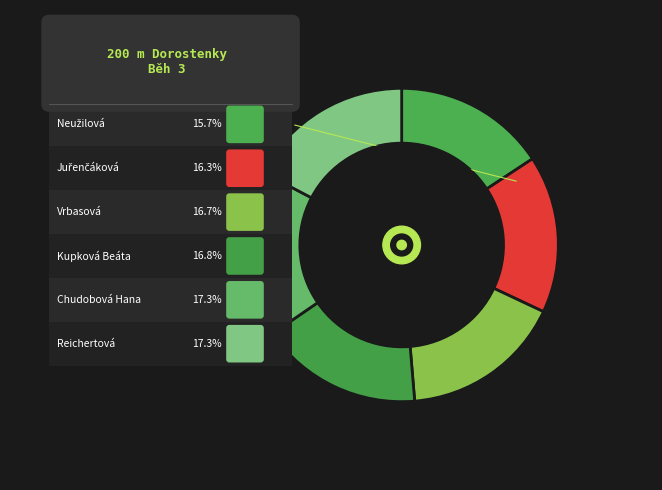

Is the sum of Reichertová Lucie and Vrbasová Blanka greater than half?

No